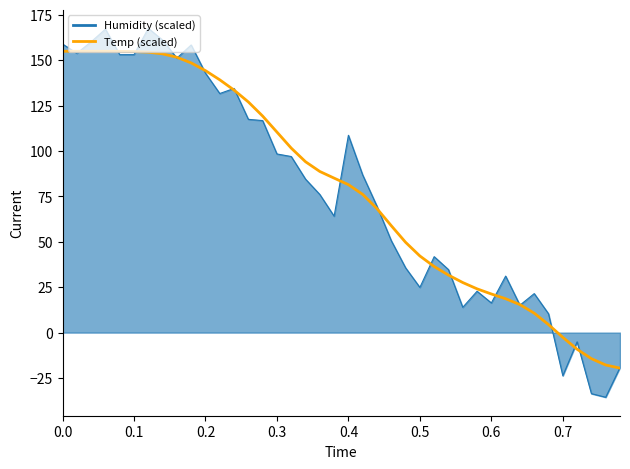

List the series in order of their peak value, highest first.

Humidity (scaled), Temp (scaled)